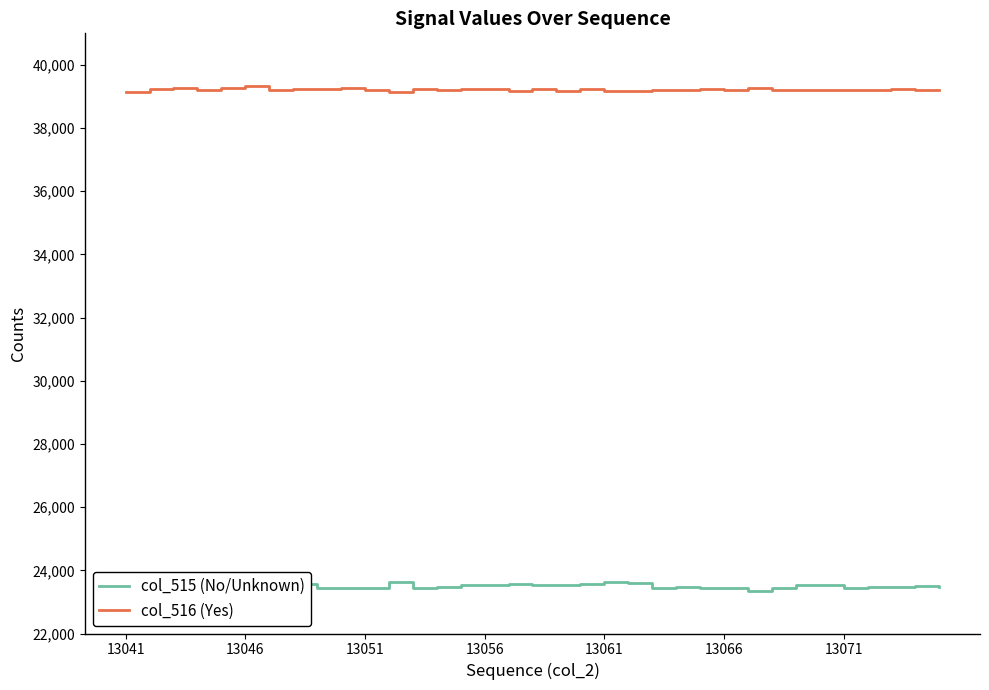

True or false: col_516 (Yes) and col_515 (No/Unknown) cross at least once.

False